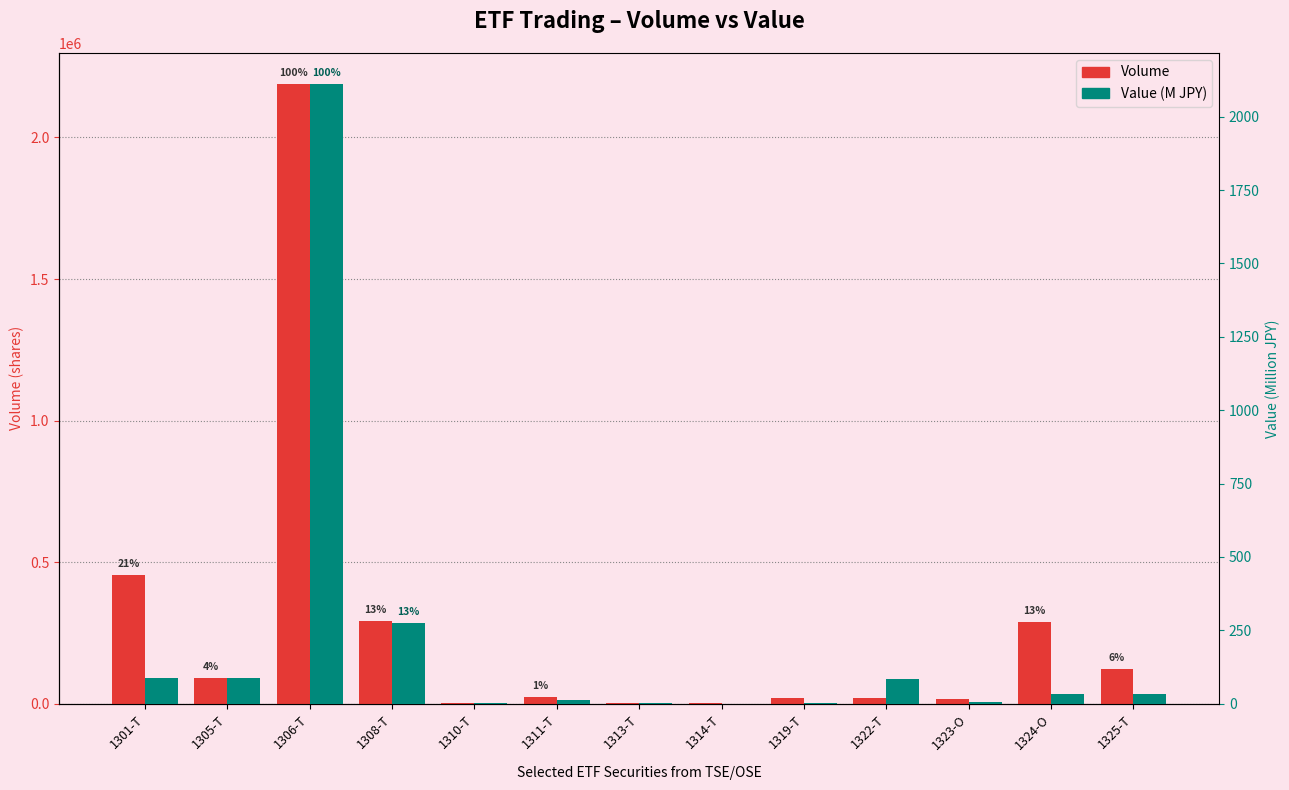

What are all the series names shown in the legend?

Volume, Value (M JPY)